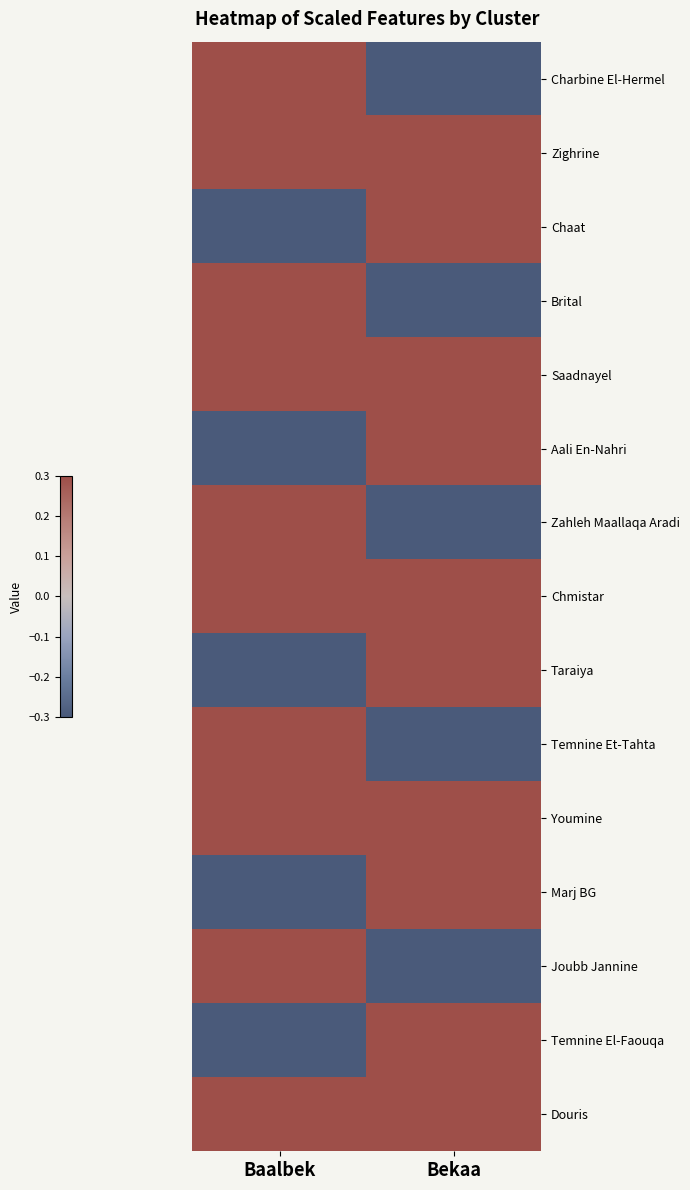

Reading right to left, what are all the values shown in this chart?

Charbine El-Hermel: Bekaa=-0.3	Baalbek=0.3
Zighrine: Bekaa=0.3	Baalbek=0.3
Chaat: Bekaa=0.3	Baalbek=-0.3
Brital: Bekaa=-0.3	Baalbek=0.3
Saadnayel: Bekaa=0.3	Baalbek=0.3
Aali En-Nahri: Bekaa=0.3	Baalbek=-0.3
Zahleh Maallaqa Aradi: Bekaa=-0.3	Baalbek=0.3
Chmistar: Bekaa=0.3	Baalbek=0.3
Taraiya: Bekaa=0.3	Baalbek=-0.3
Temnine Et-Tahta: Bekaa=-0.3	Baalbek=0.3
Youmine: Bekaa=0.3	Baalbek=0.3
Marj BG: Bekaa=0.3	Baalbek=-0.3
Joubb Jannine: Bekaa=-0.3	Baalbek=0.3
Temnine El-Faouqa: Bekaa=0.3	Baalbek=-0.3
Douris: Bekaa=0.3	Baalbek=0.3